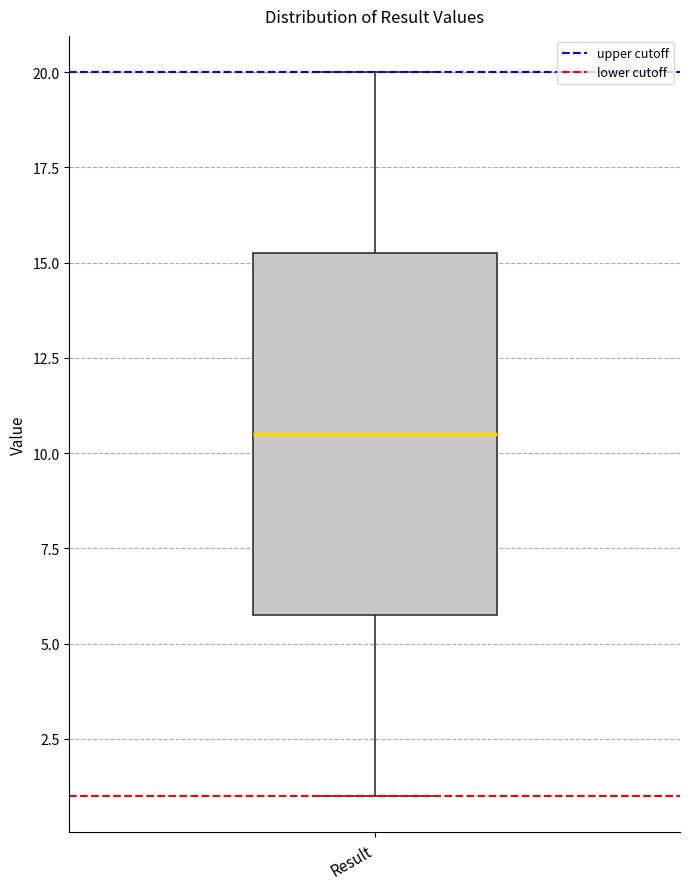

Read this box plot against the y-axis: the position of the median line, the range covered by the box, and the ends of both whiskers. The values are not printed on the chart, so give them approximately, as read against the axis.

median 10.5, box 6.0 to 15.5, whiskers 1.0 to 20.0